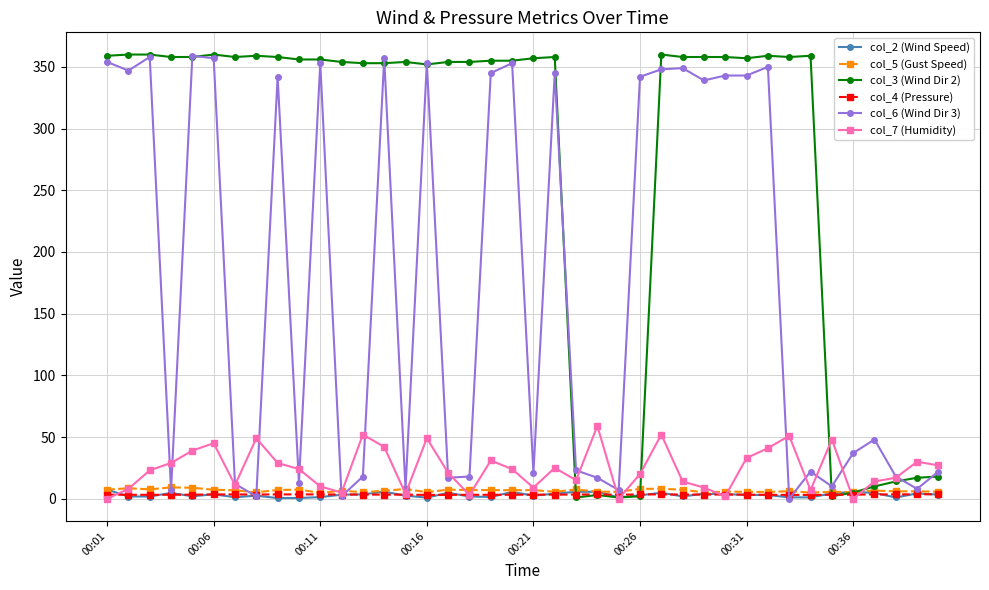

What is the value of the col_7 (Humidity) point at the 6th from the left?

45.0